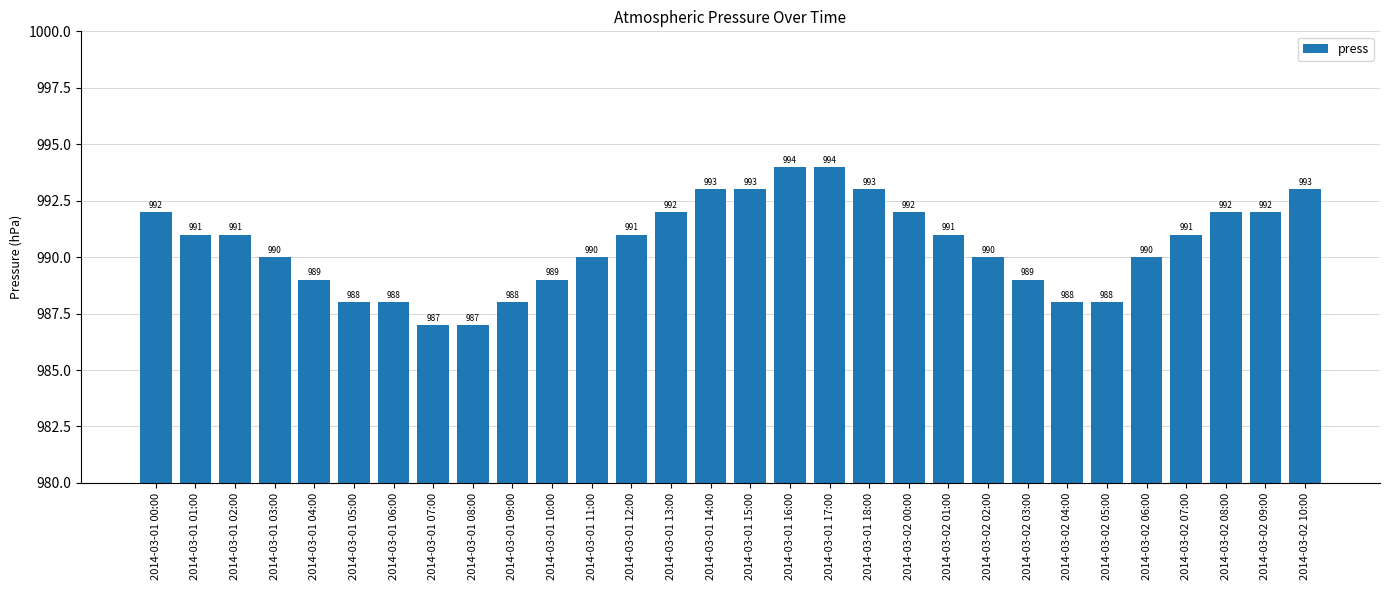

What is the label of the 6th bar from the right?

2014-03-02 05:00